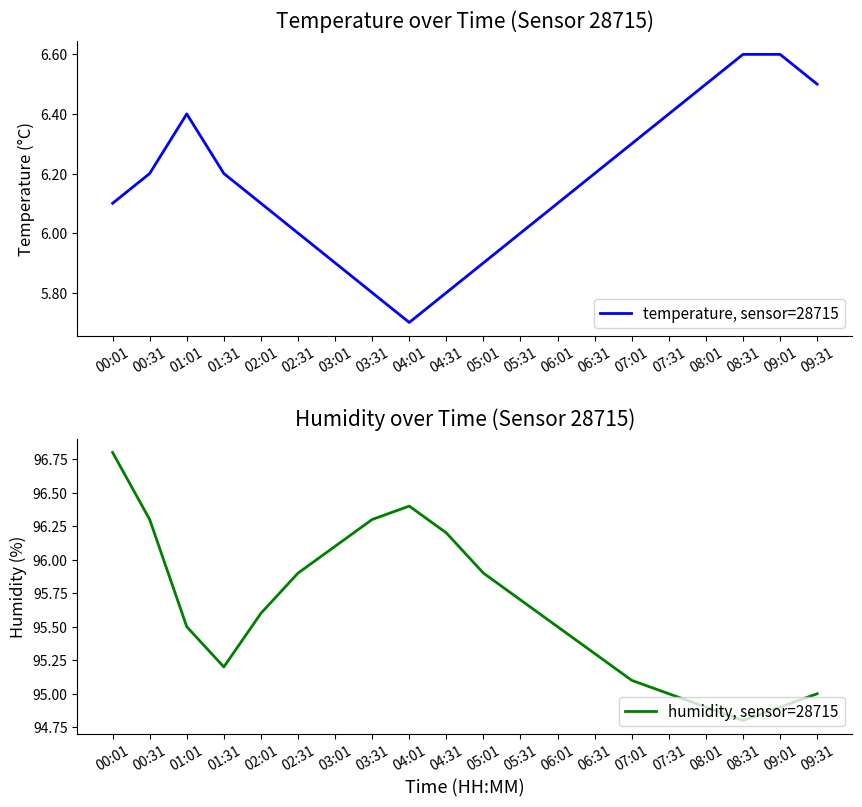

What is the difference between the highest and lowest values at 07:31?

88.6